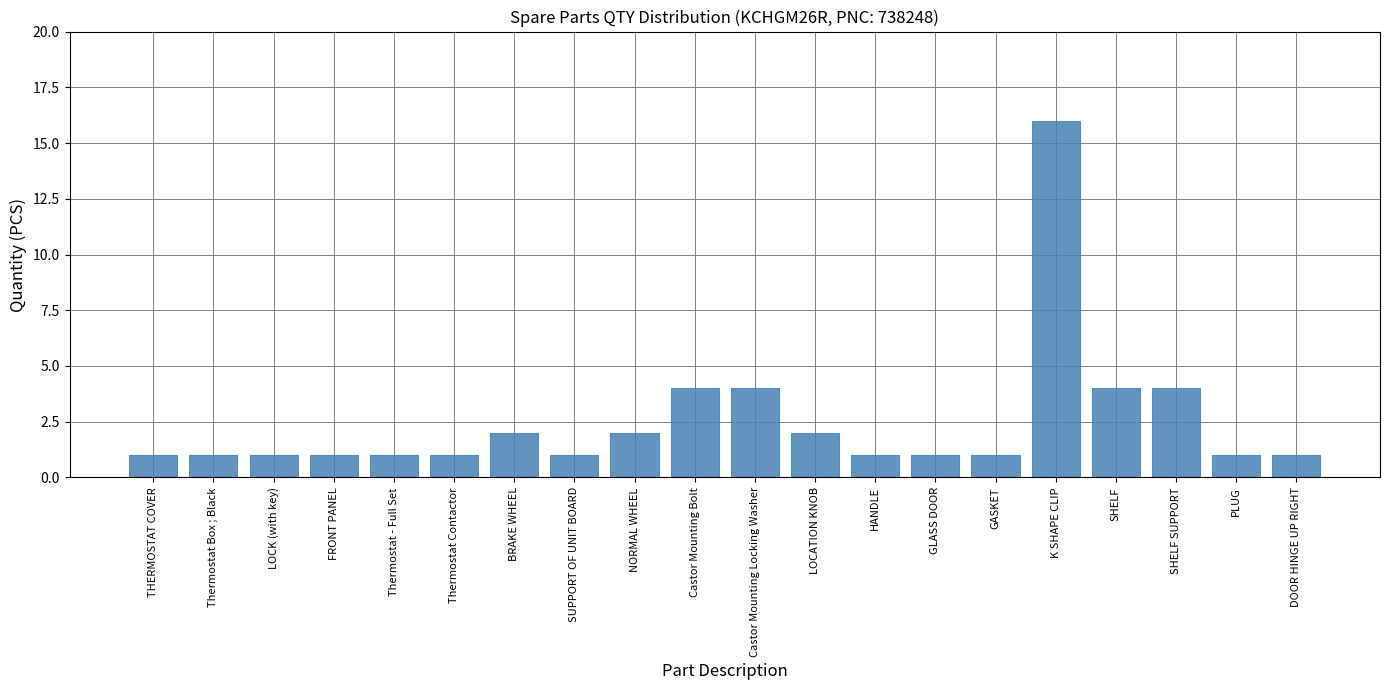

Which has a higher value, SHELF SUPPORT or BRAKE WHEEL?

SHELF SUPPORT